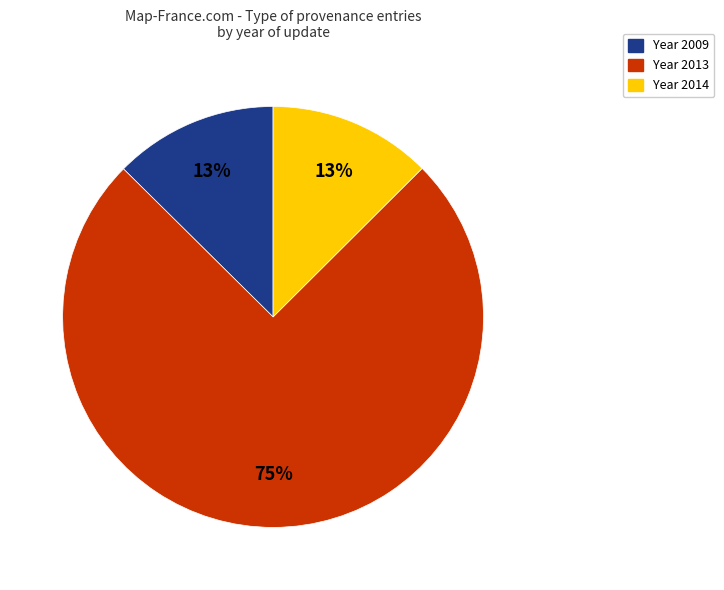

To the nearest percent, what is the average slice percentage?

33%